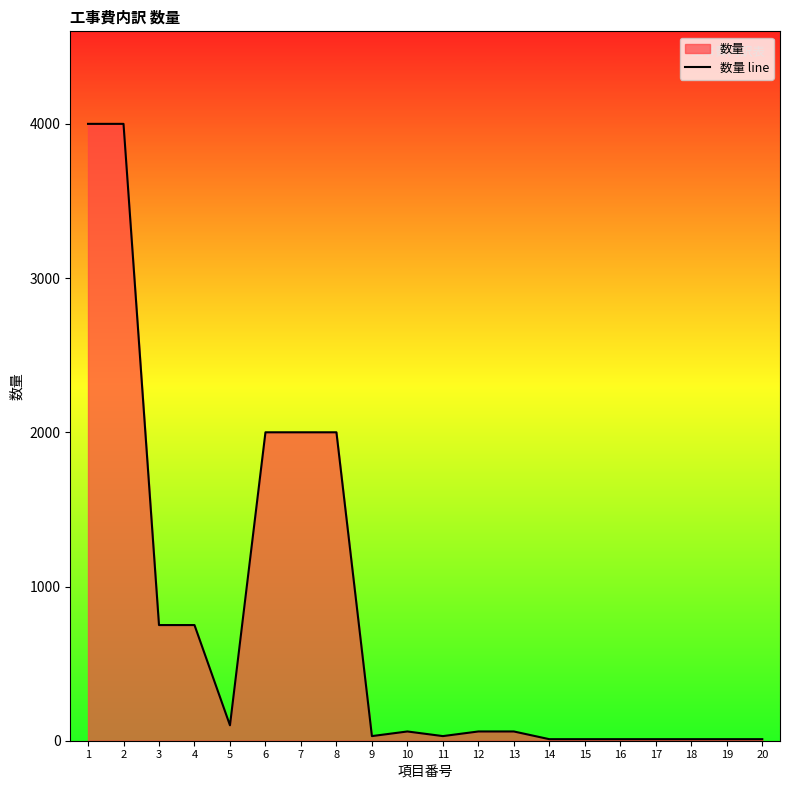

True or false: the data shows 17 at 12.

False